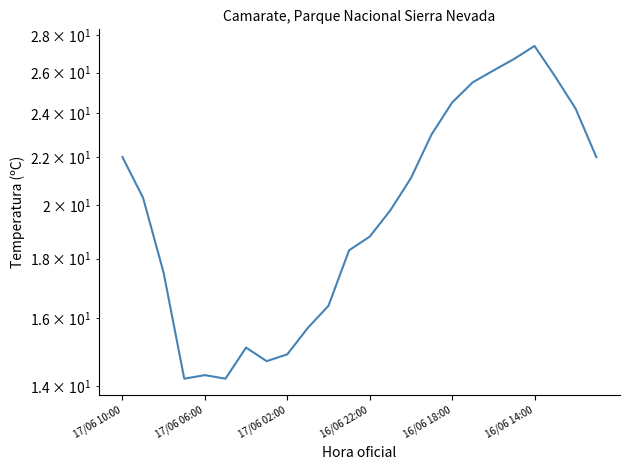

What is the minimum value shown in the chart?

14.2